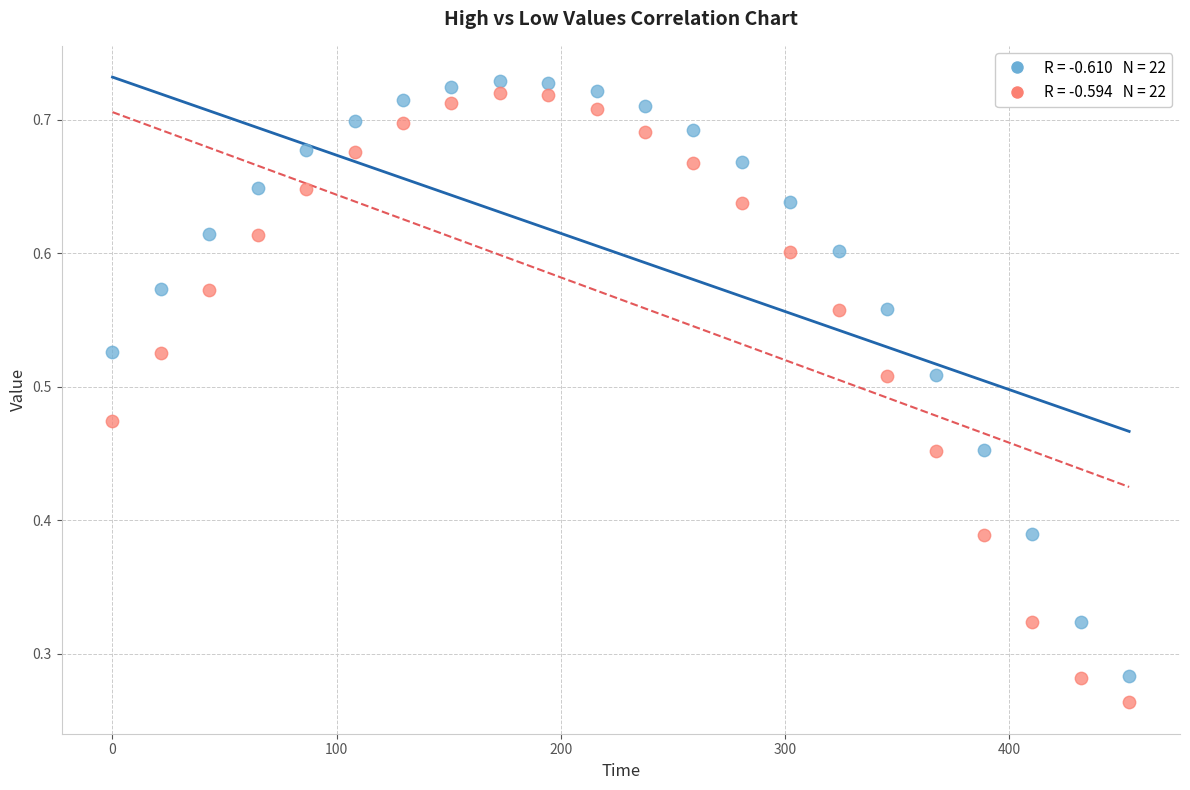

Across all data points, what is the range of X values (max minus min)?

453.6